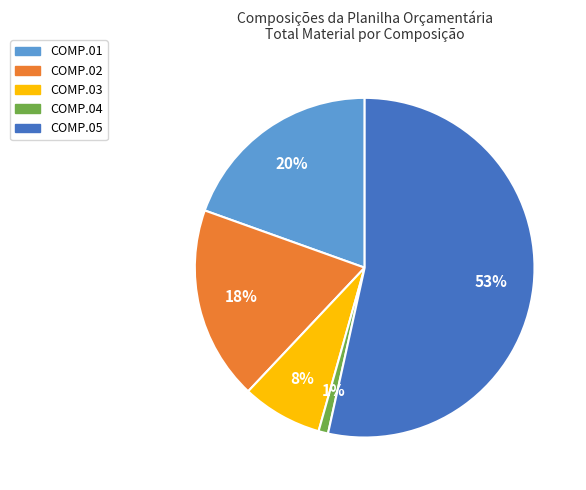

Which has a higher value, COMP.02 or COMP.03?

COMP.02